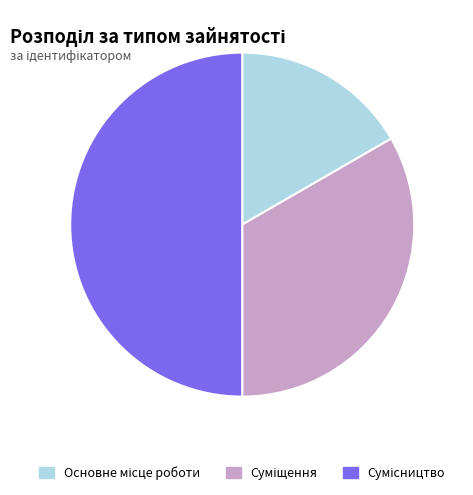

Count the number of slices in the pie.

3